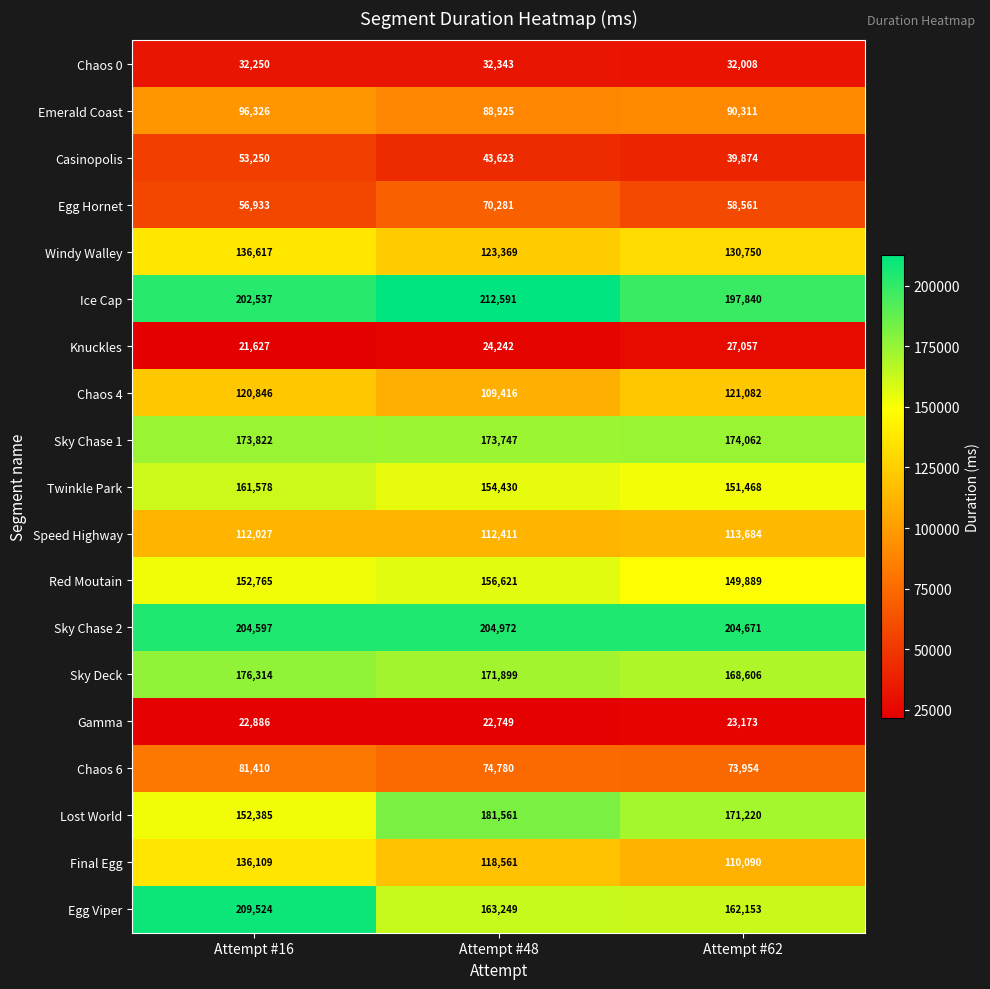

How many series are shown in this chart?

19